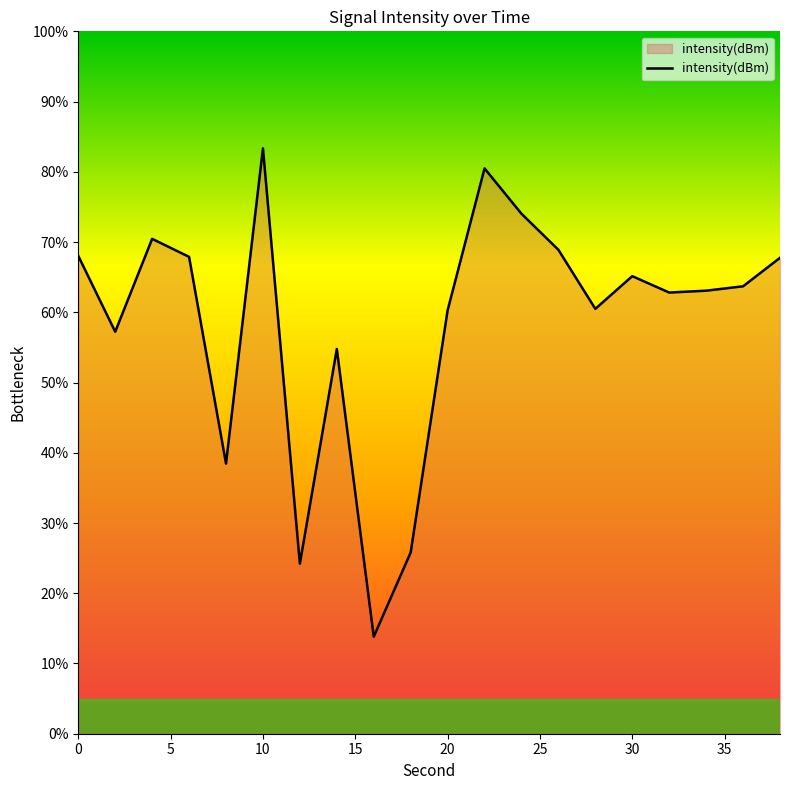

What is the difference between the maximum and minimum values?

69.5